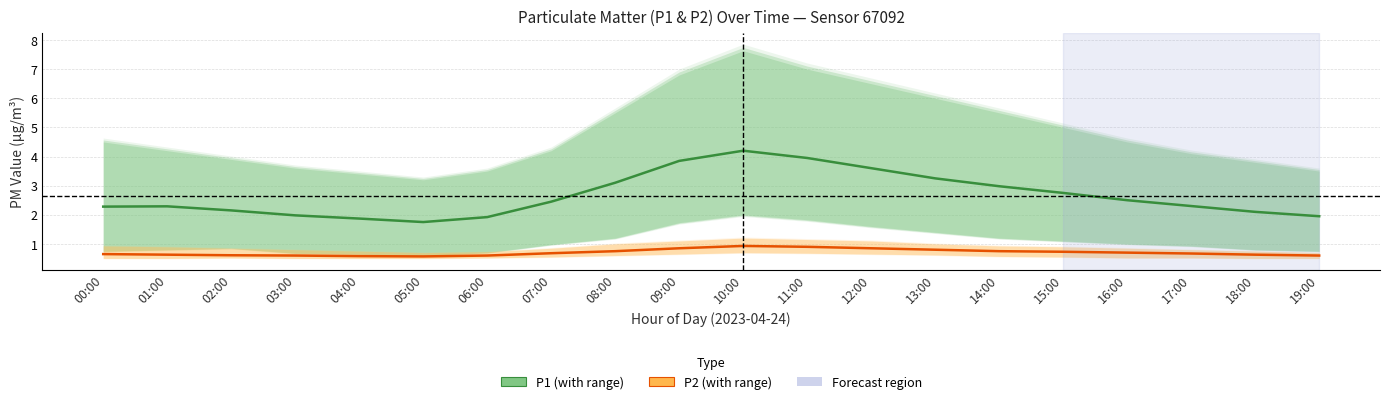

What is the difference between the maximum and minimum values in the P1 series?

2.5